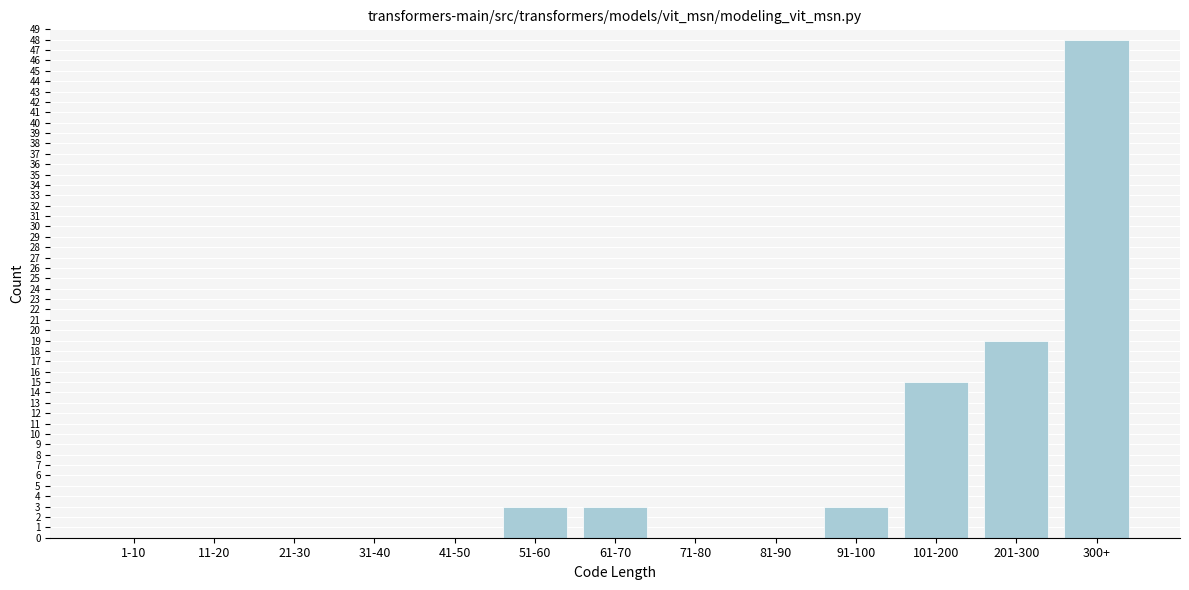

Reading left to right, extract all data points from this chart.

1-10=0	11-20=0	21-30=0	31-40=0	41-50=0	51-60=3	61-70=3	71-80=0	81-90=0	91-100=3	101-200=15	201-300=19	300+=48